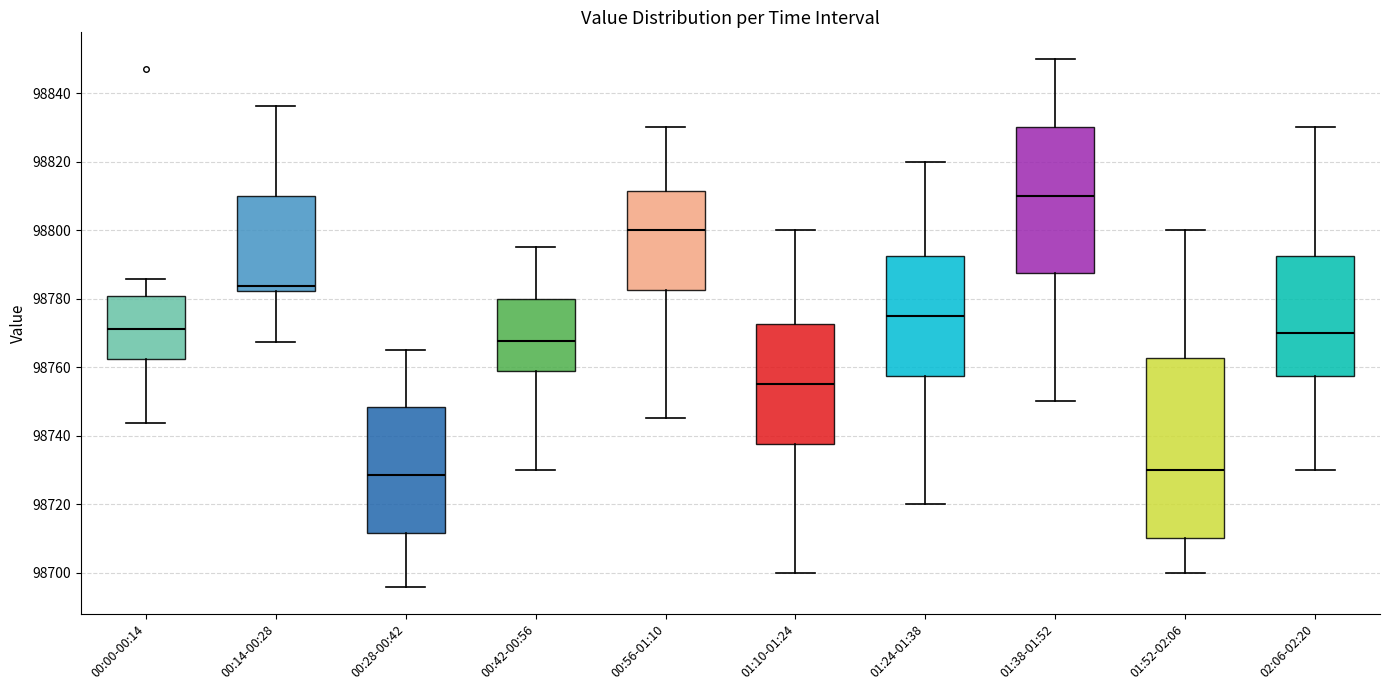

Reading left to right, transcribe this box plot: for each box, give where its median line is, the range the box spans, and where its two whiskers end, as read against the y-axis. The values are not printed on the chart, so give them approximately, as read against the axis.

00:00-00:14: median 98772, box 98762 to 98780, whiskers 98744 to 98786
00:14-00:28: median 98784, box 98782 to 98810, whiskers 98768 to 98836
00:28-00:42: median 98728, box 98712 to 98748, whiskers 98696 to 98766
00:42-00:56: median 98768, box 98758 to 98780, whiskers 98730 to 98796
00:56-01:10: median 98800, box 98782 to 98812, whiskers 98746 to 98830
01:10-01:24: median 98756, box 98738 to 98772, whiskers 98700 to 98800
01:24-01:38: median 98776, box 98758 to 98792, whiskers 98720 to 98820
01:38-01:52: median 98810, box 98788 to 98830, whiskers 98750 to 98850
01:52-02:06: median 98730, box 98710 to 98762, whiskers 98700 to 98800
02:06-02:20: median 98770, box 98758 to 98792, whiskers 98730 to 98830